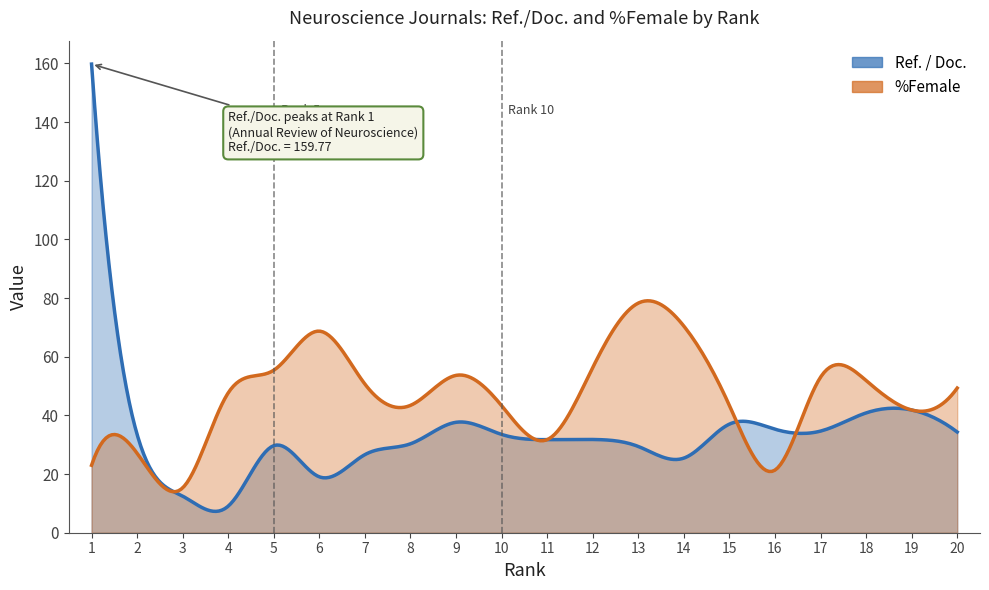

At how many categories does at least one series exceed 61?

4